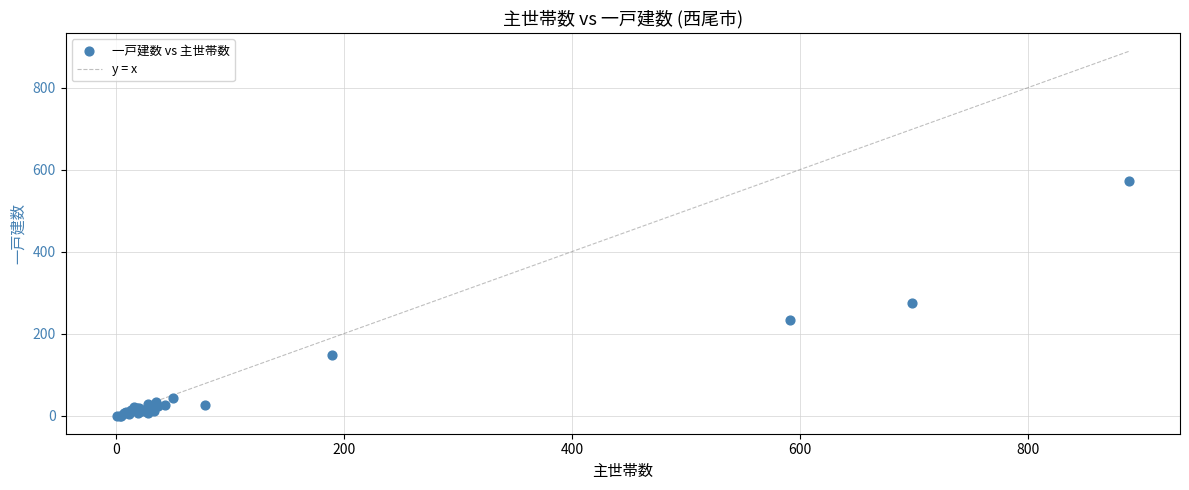

What Y value in the scatter plot is closest to 286?

274